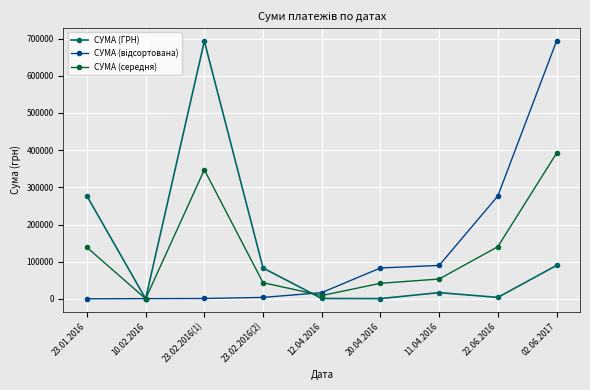

Where is the first local maximum for СУМА (середня)?

23.02.2016(1)